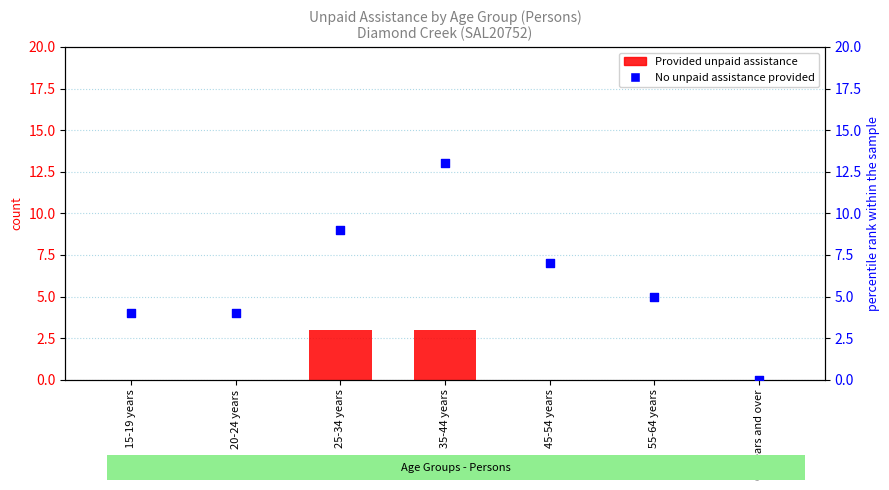

What is the total value across all series at 25-34 years?

12